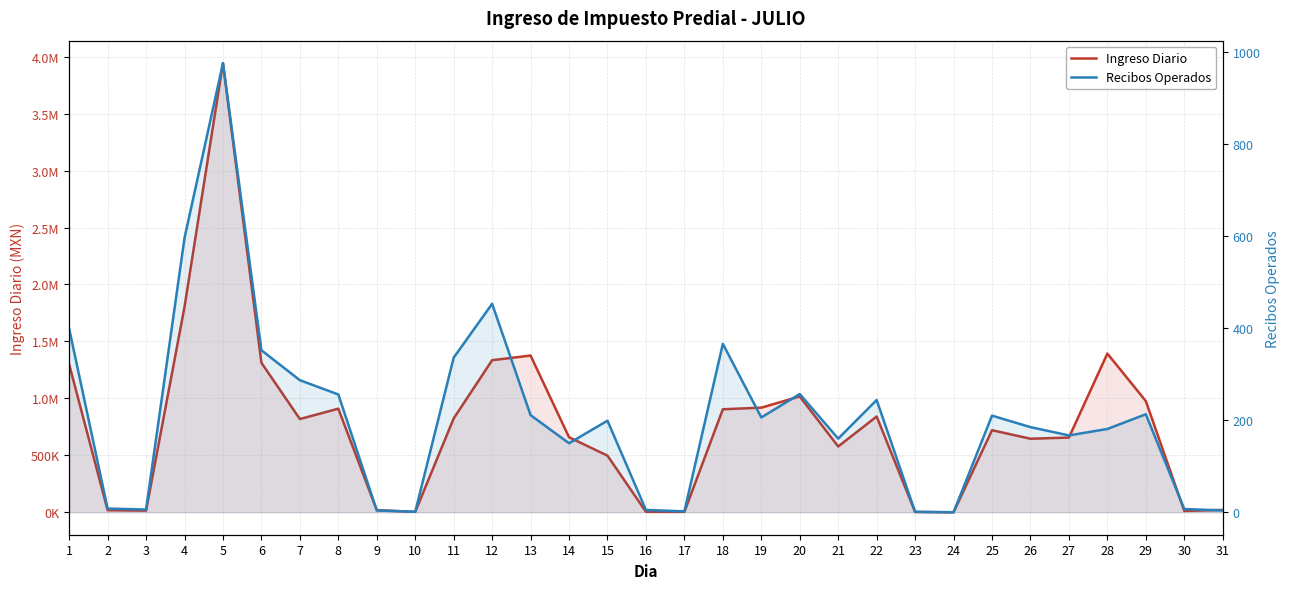

Where is the first local maximum for Ingreso Diario?

5